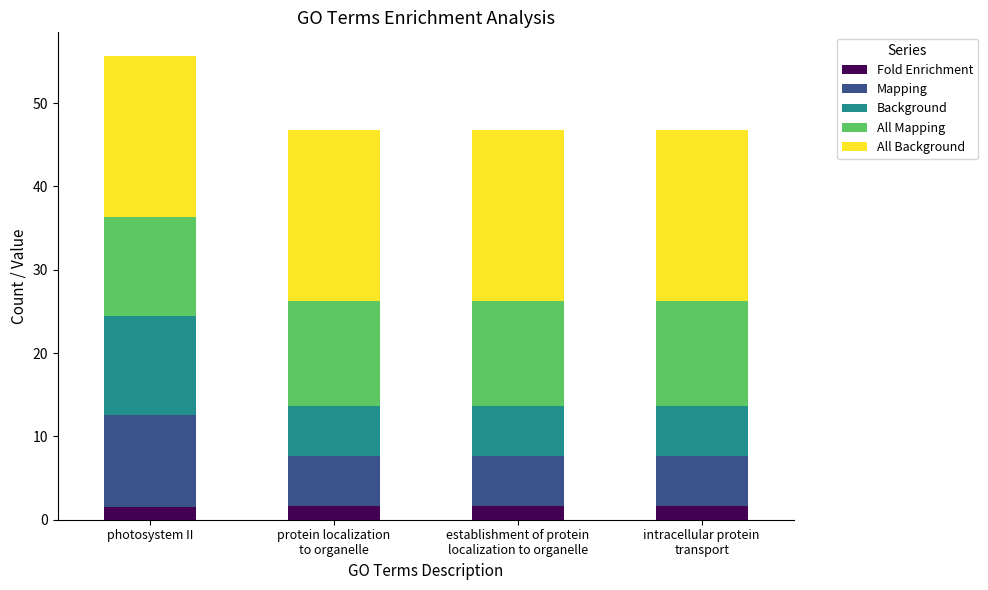

Read the Fold Enrichment value at photosystem II.

1.5